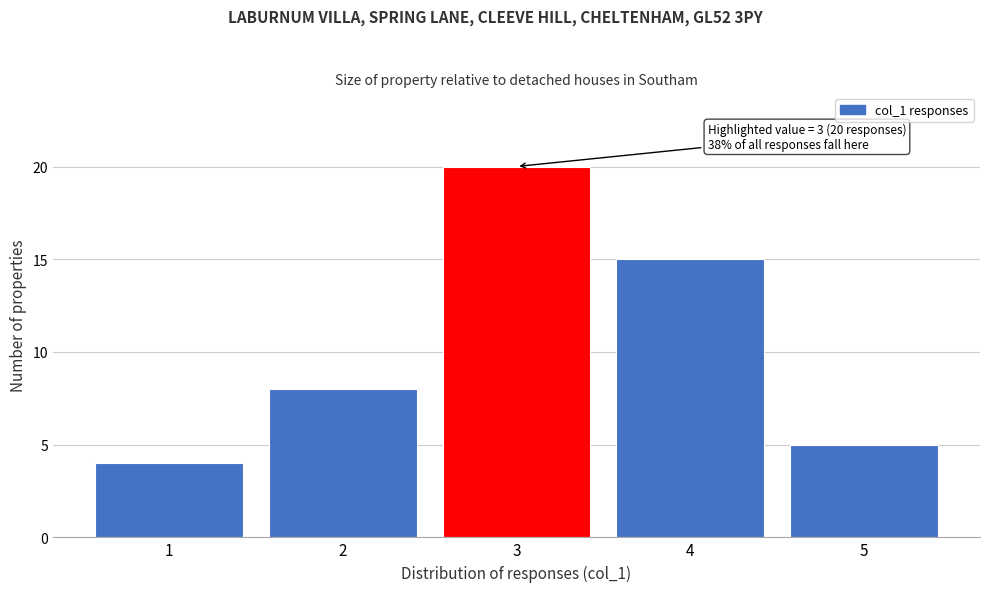

Reading right to left, extract all data points from this chart.

5	15	20	8	4